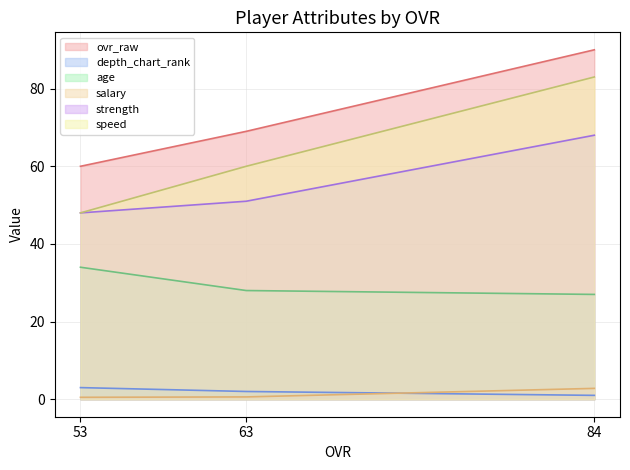

How many series are shown in this chart?

6